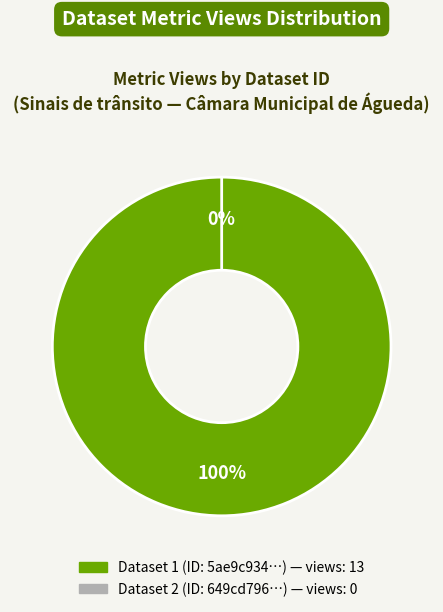

Is the sum of 5ae9c934c8d8c9146d44cc75 and 649cd796078190ea9f2176ff greater than half?

Yes